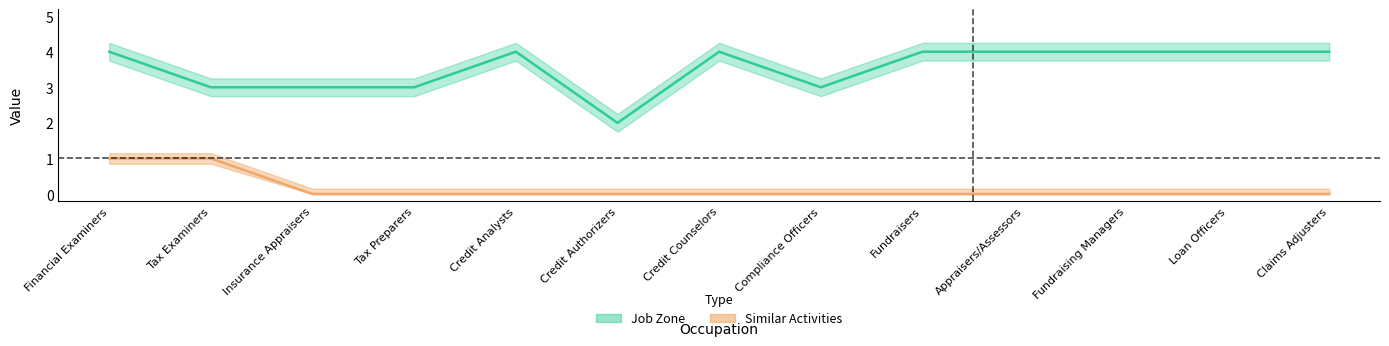

What is the label of the 3rd point from the left?

Insurance Appraisers